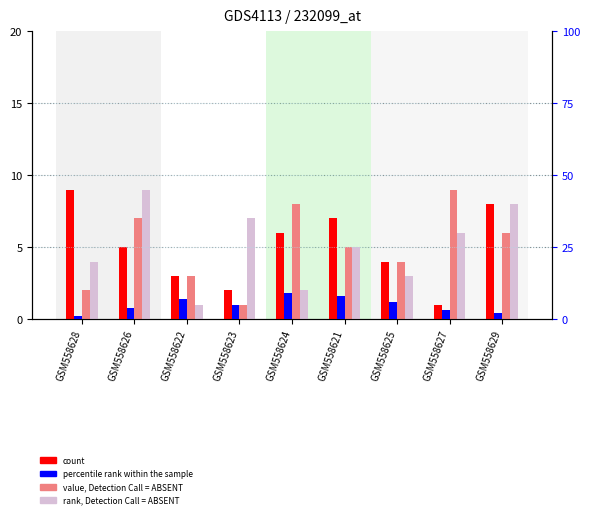

Does the chart contain any negative values?

No